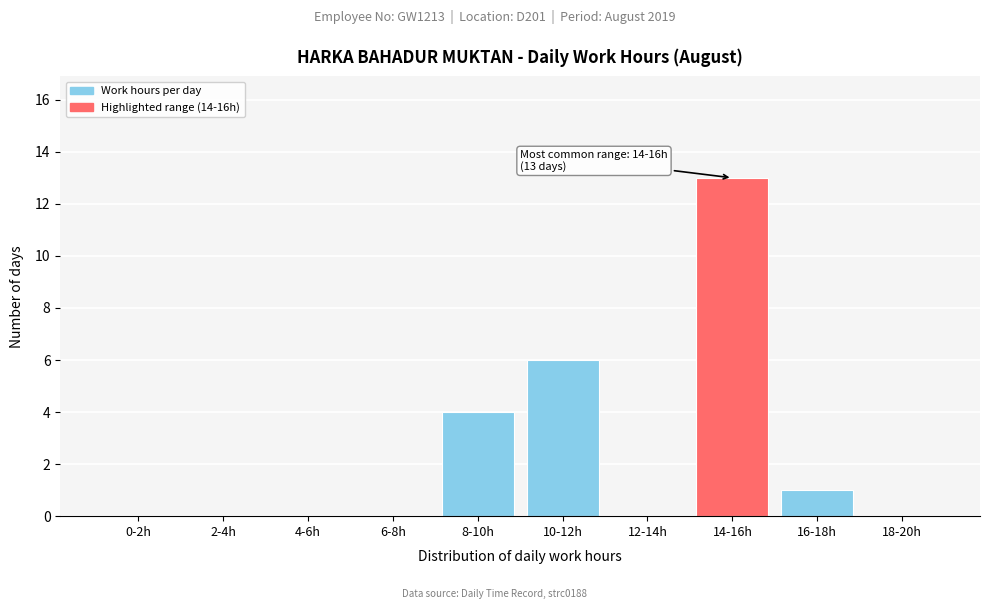

Reading left to right, what are all the values shown in this chart?

0-2h=0	2-4h=0	4-6h=0	6-8h=0	8-10h=4	10-12h=6	12-14h=0	14-16h=13	16-18h=1	18-20h=0